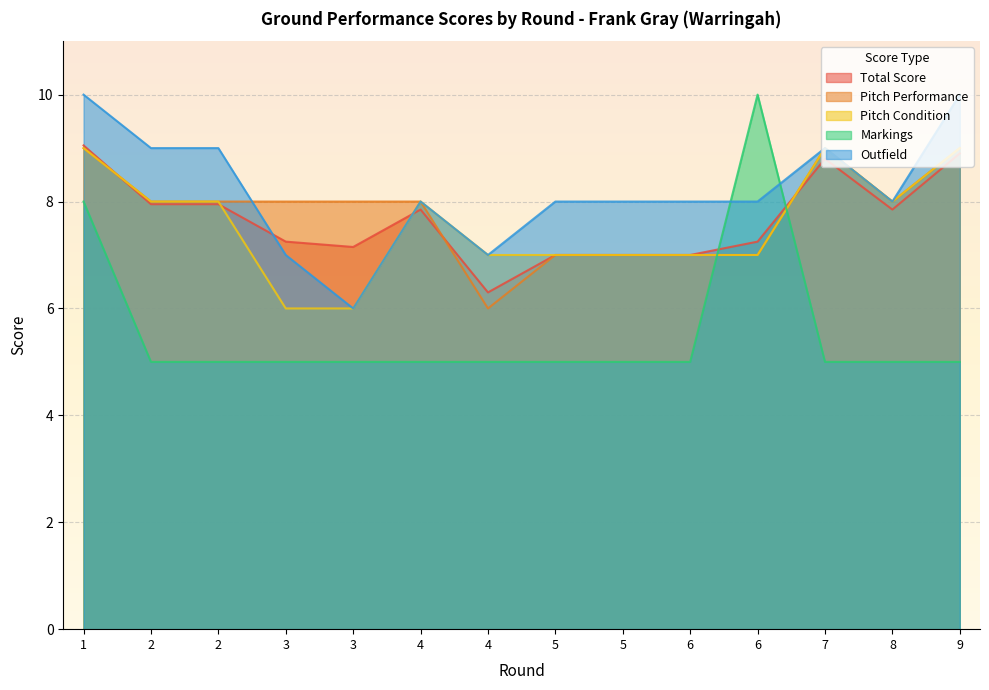

At which label does Total Score first exceed 7?

1